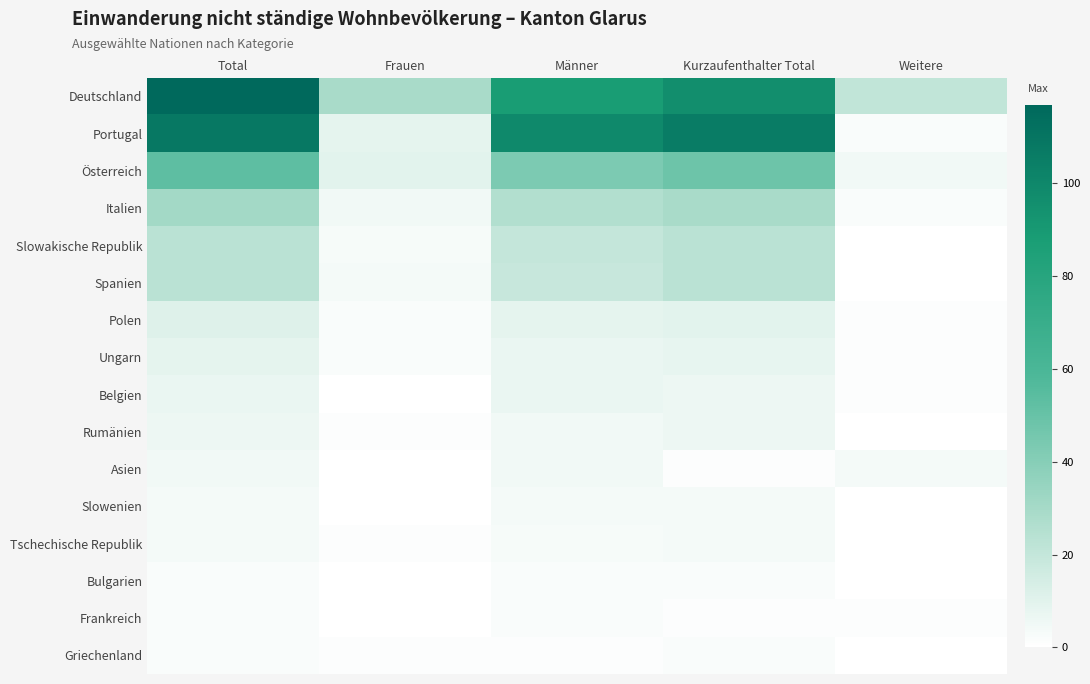

At Kurzaufenthalter Total, list the series in order from smallest to largest.

Asien, Frankreich, Bulgarien, Griechenland, Slowenien, Tschechische Republik, Belgien, Rumänien, Ungarn, Polen, Slowakische Republik, Spanien, Italien, Österreich, Deutschland, Portugal